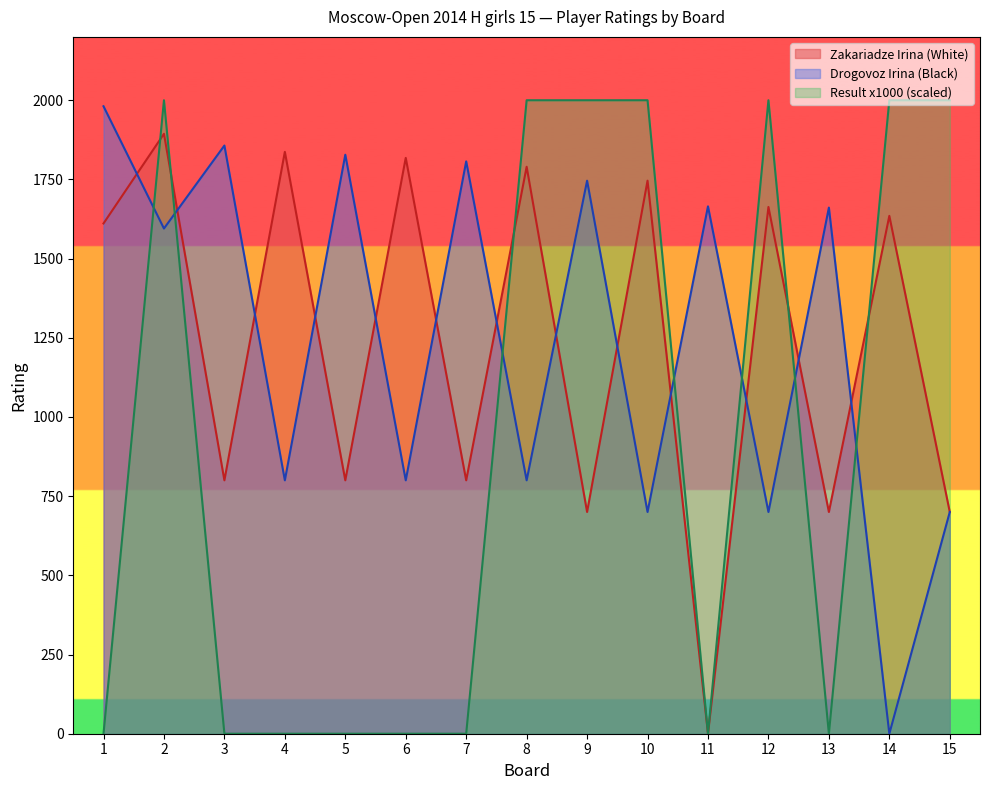

Where does the Zakariadze Irina series first go above 1611?

2